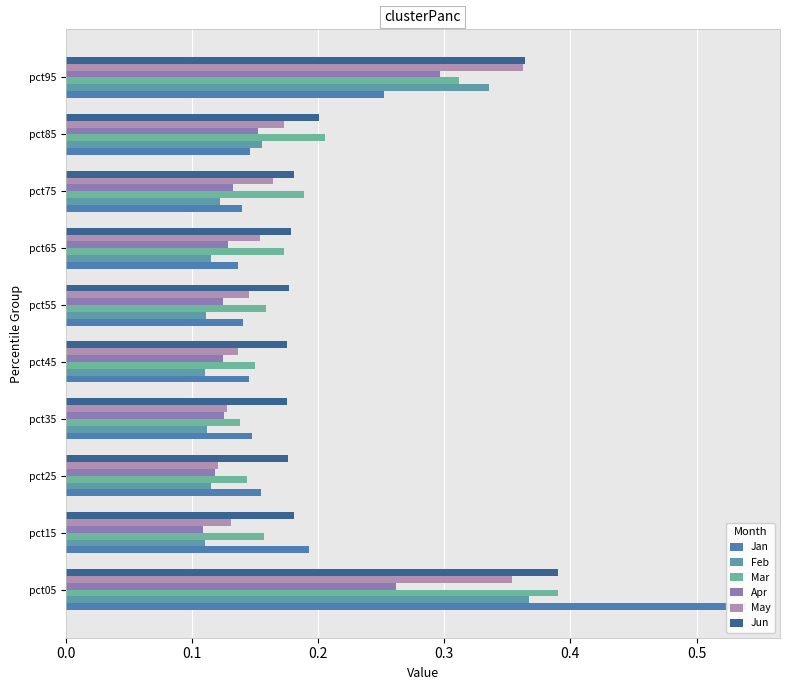

What are all the series names shown in the legend?

Jan, Feb, Mar, Apr, May, Jun